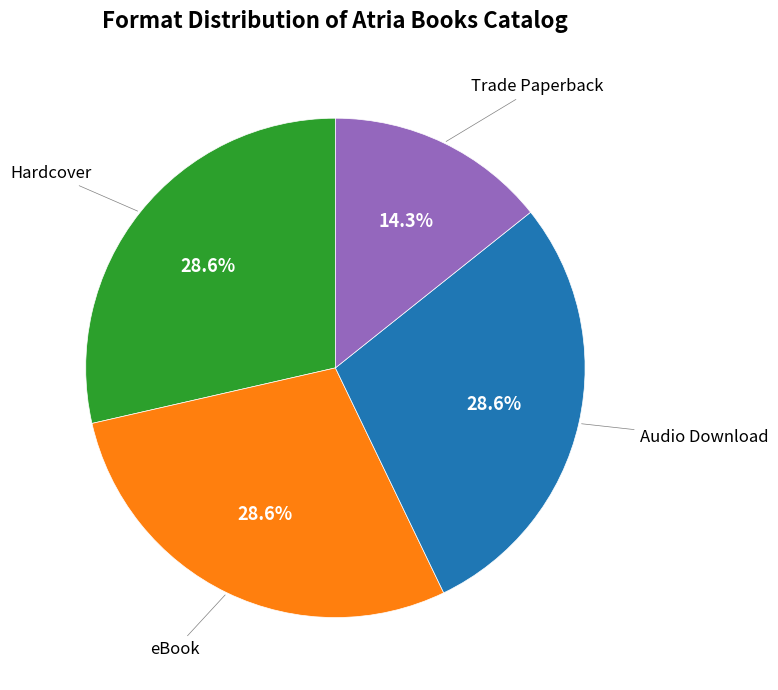

Is there a majority slice in this chart?

No